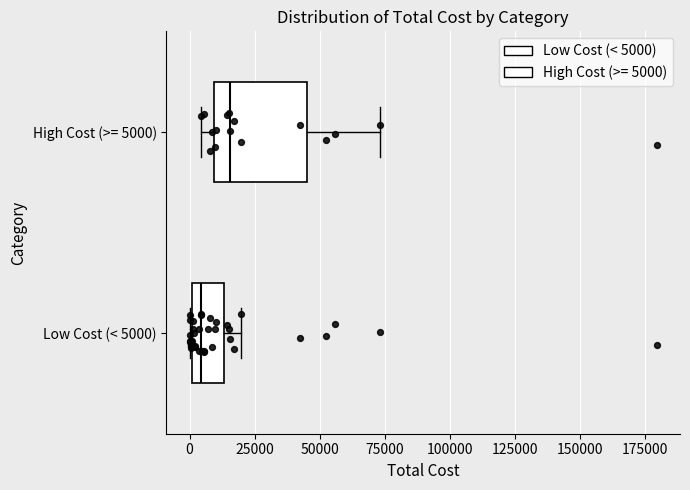

Where is the right edge of the box for Low Cost (< 5000) on the x-axis? The values are not printed on the chart, so give them approximately, as read against the axis.

15000